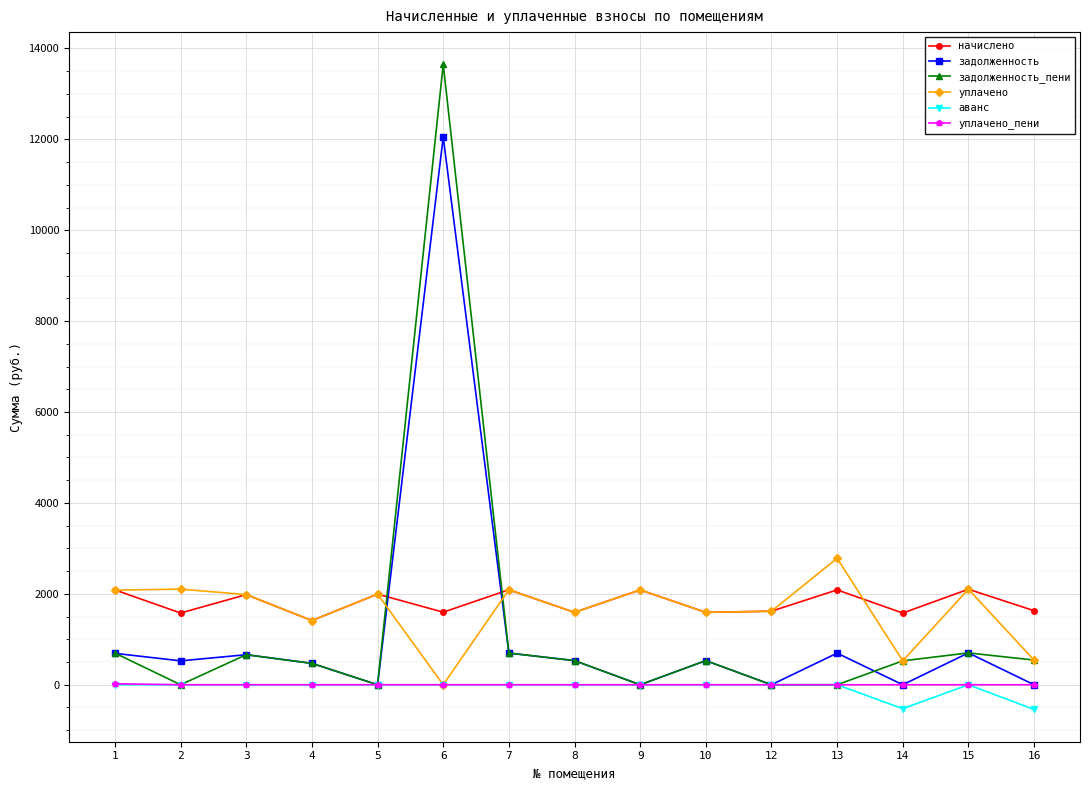

Does the chart have visible grid lines?

Yes